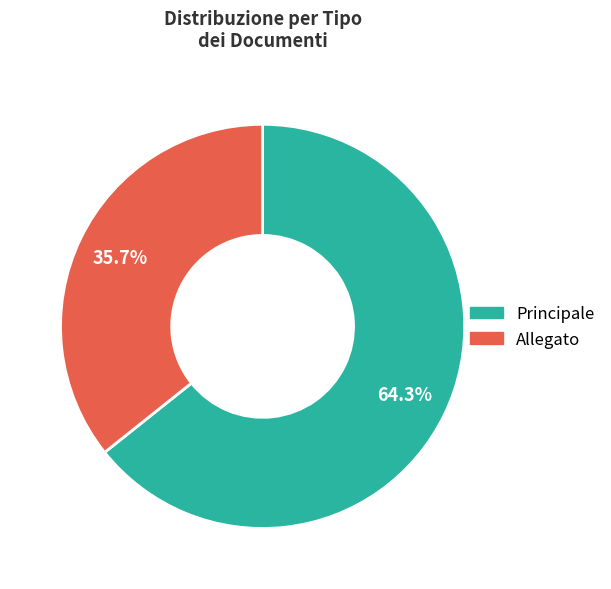

How much of the chart is everything except Principale?

35.7%